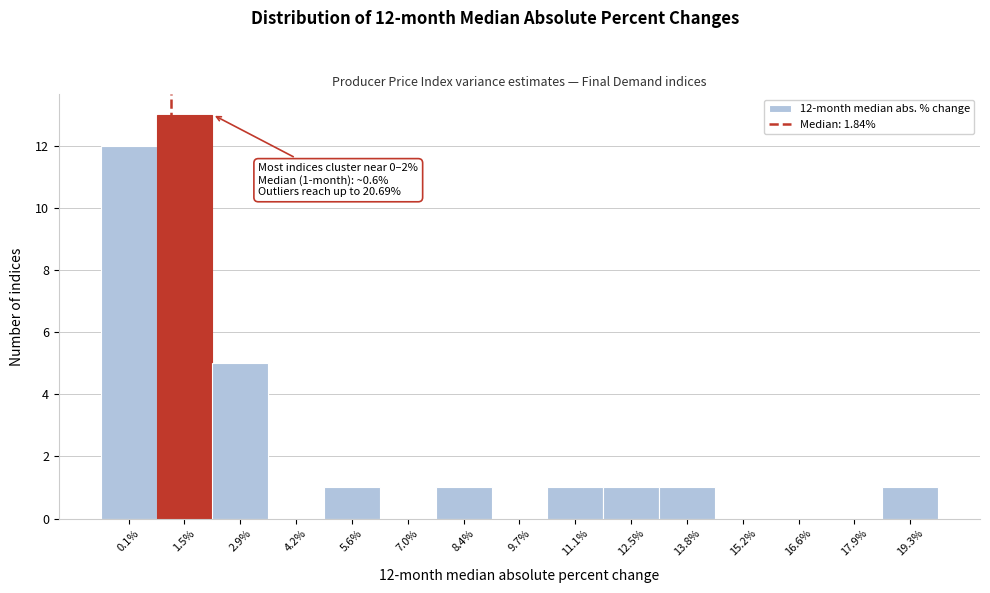

Reading left to right, list all the values displayed in this chart.

0.1%=12	1.5%=13	2.9%=5	4.2%=0	5.6%=1	7.0%=0	8.4%=1	9.7%=0	11.1%=1	12.5%=1	13.8%=1	15.2%=0	16.6%=0	17.9%=0	19.3%=1